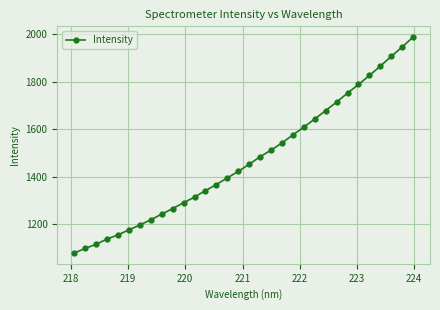

What is the minimum value shown in the chart?

1078.6